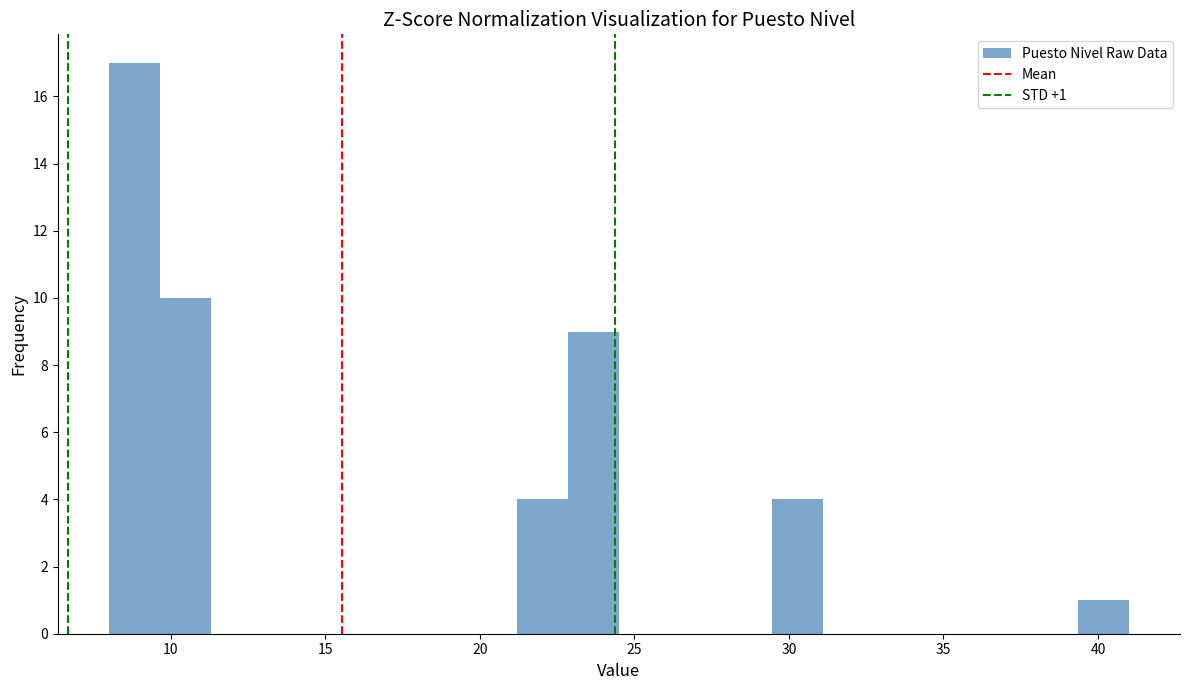

Read against the x-axis, roughly where is the centre of the tallest bar?

9.0